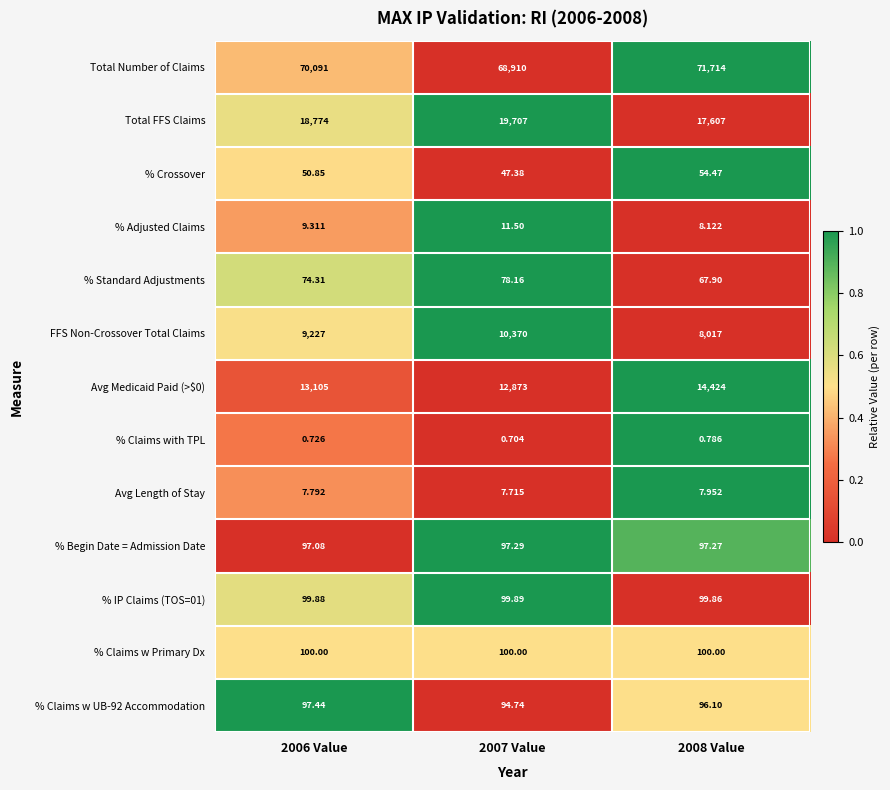

What is the total value across all series at 2006 Value?

111734.4